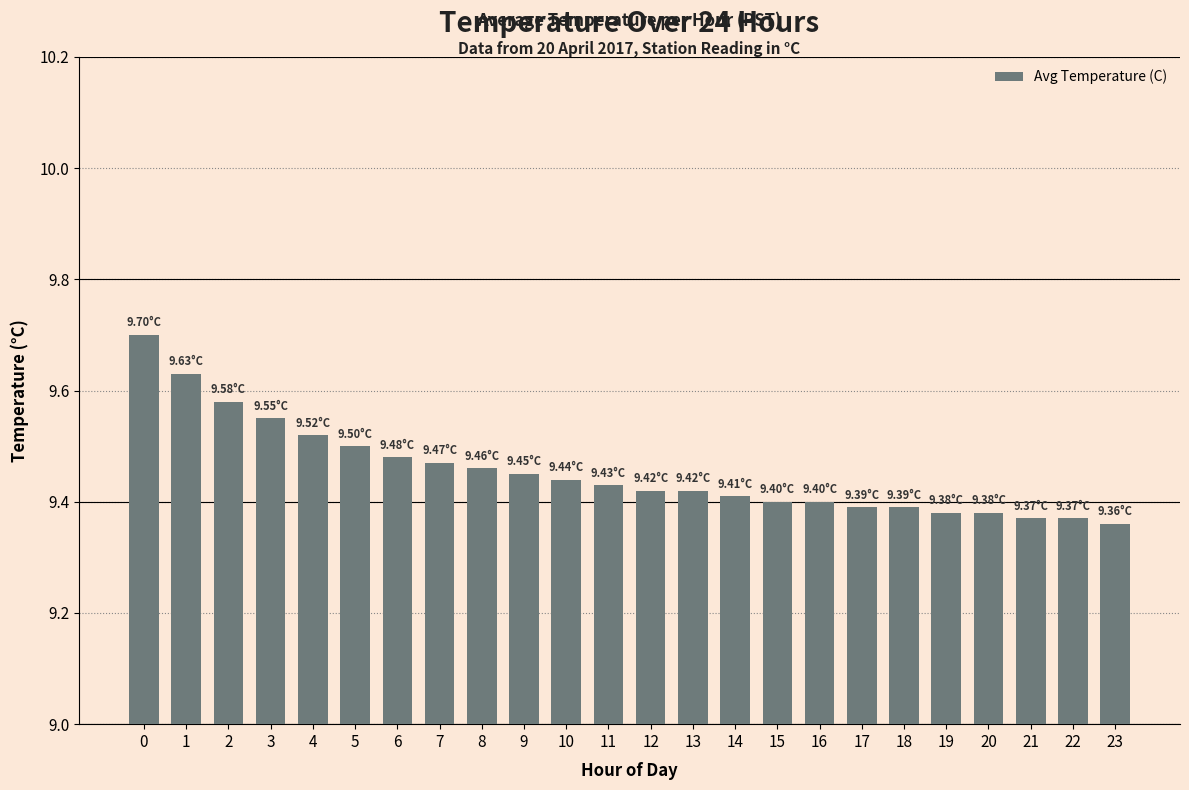

What is the sum of the values at 9 and 8?

18.9